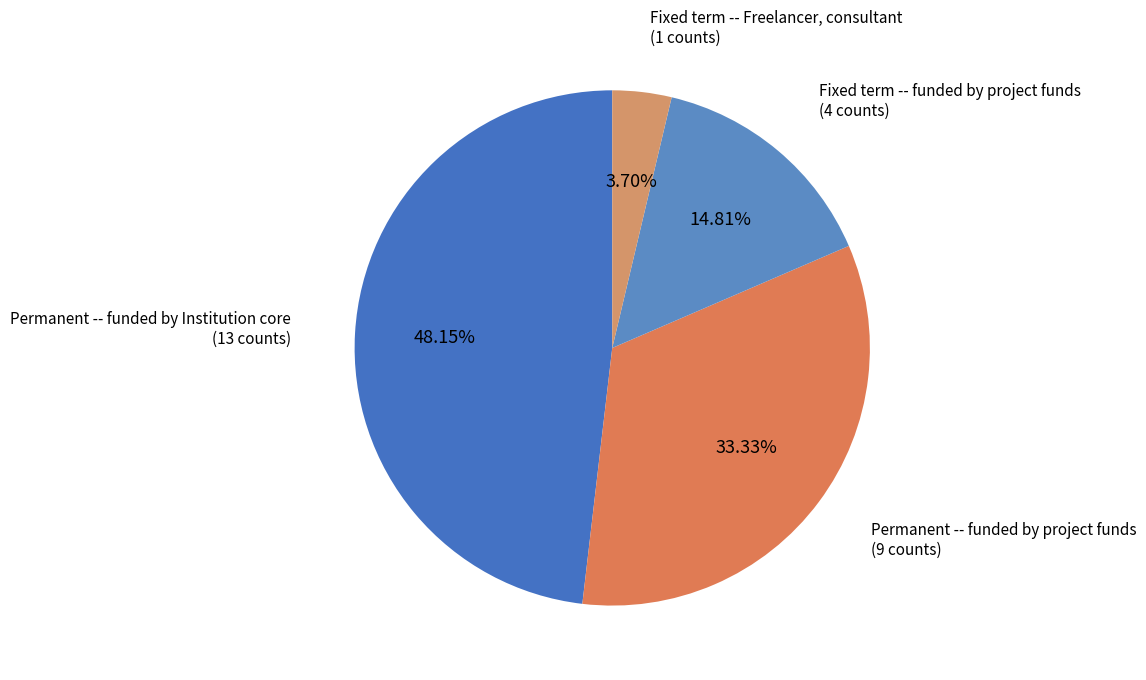

What percentage is NOT represented by Fixed term -- Freelancer, consultant?

96.3%